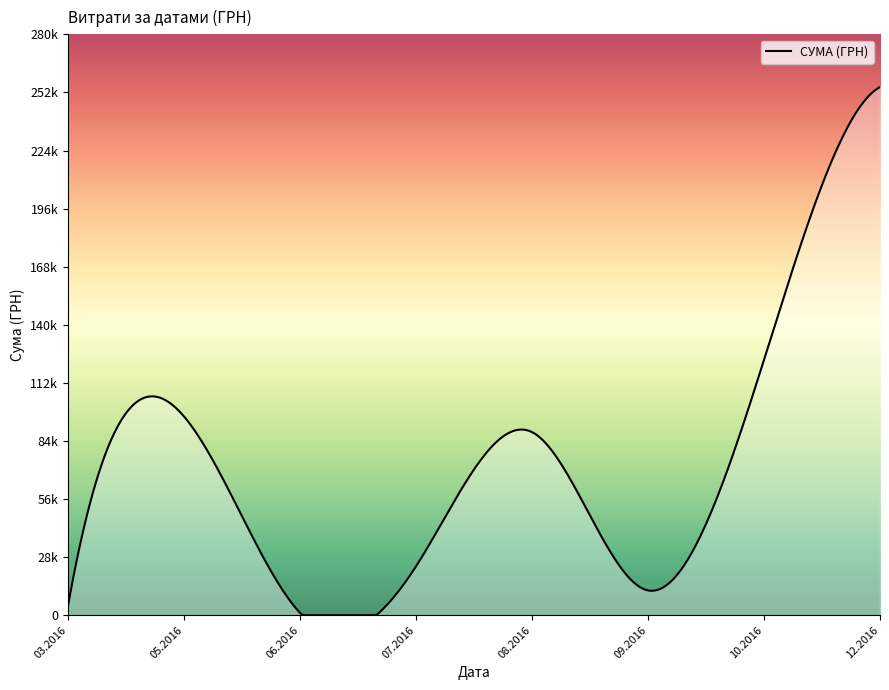

Rank the categories by value from highest to lowest.

0, 2, 33, 15, 1, 19, 20, 9, 17, 10, 3, 37, 28, 38, 4, 31, 30, 29, 25, 12, 21, 7, 8, 32, 34, 36, 23, 11, 18, 5, 6, 24, 14, 27, 35, 22, 26, 39, 13, 16